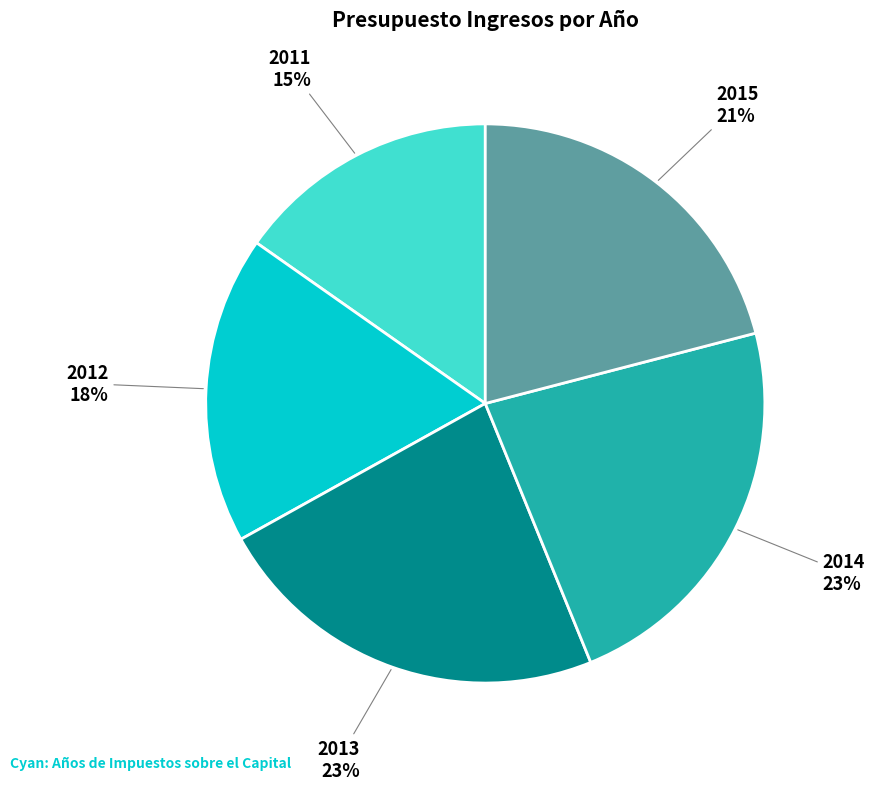

Does any single category account for the majority?

No